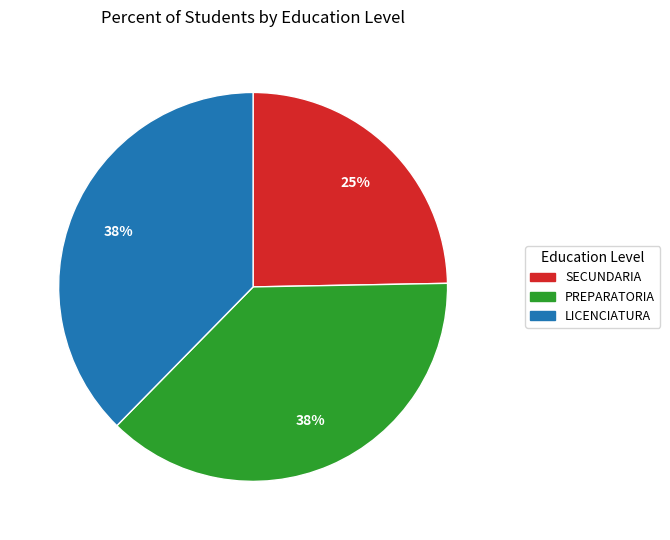

True or false: SECUNDARIA accounts for 11% of the total.

False